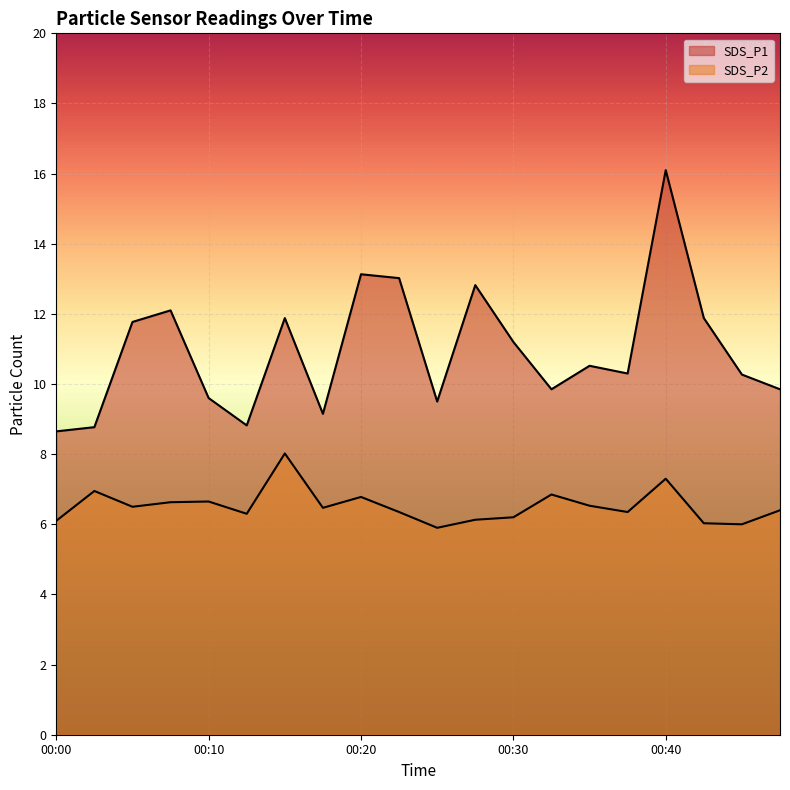

Rank the series by their average value, from highest to lowest.

SDS_P1, SDS_P2